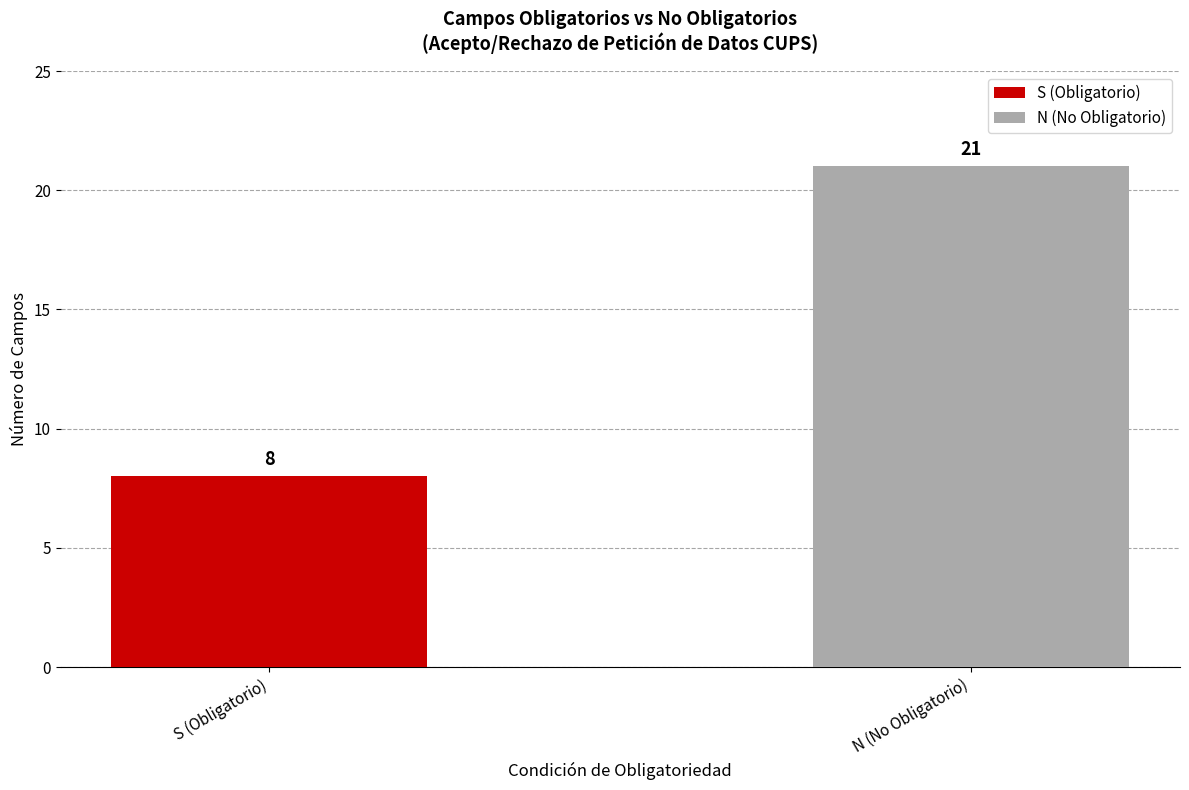

At which label is the value closest to 14?

S (Obligatorio)